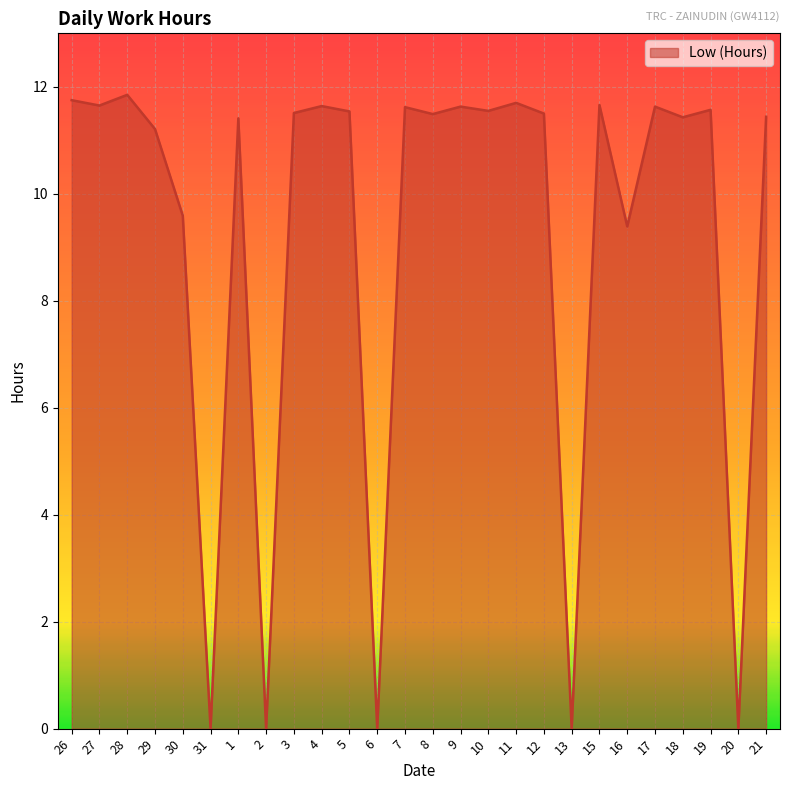

The chart shows a value of 0.0 at 6. True or false?

True